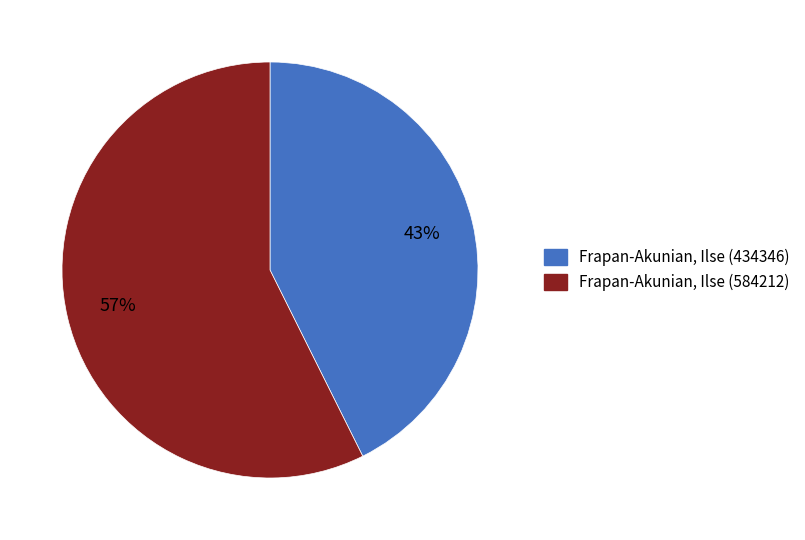

How many slices are in this pie chart?

2